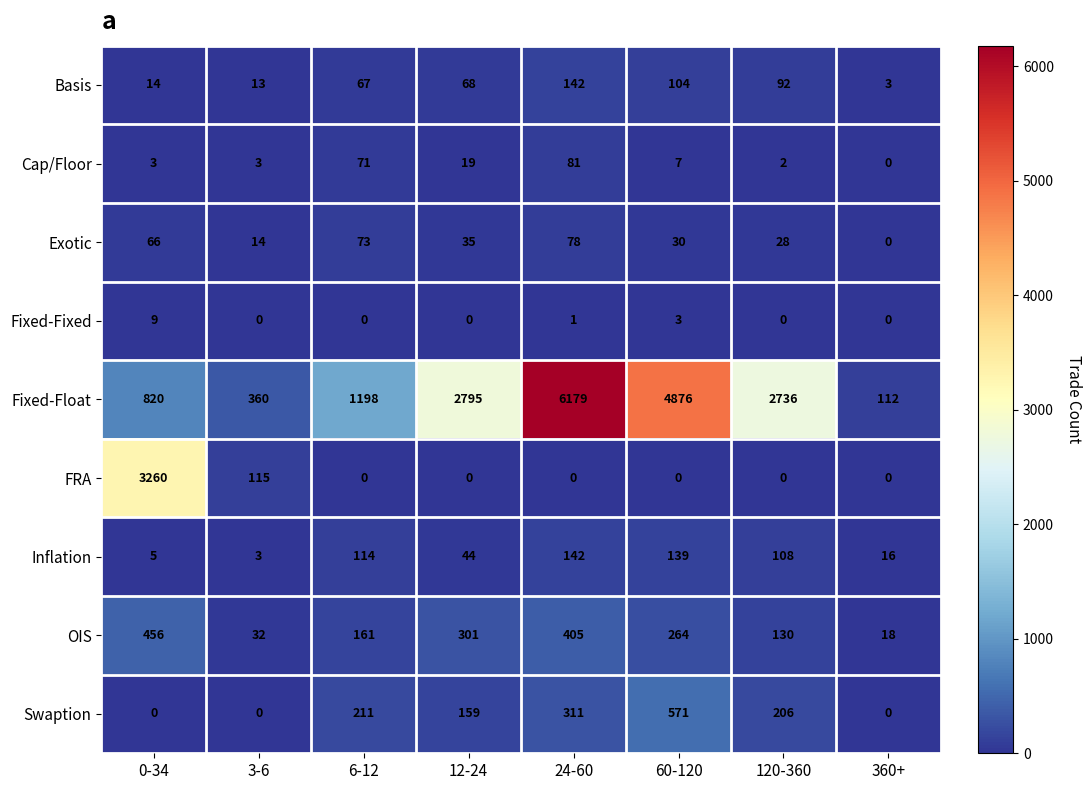

Where is Fixed-Float nearest to the value 3145?

12-24